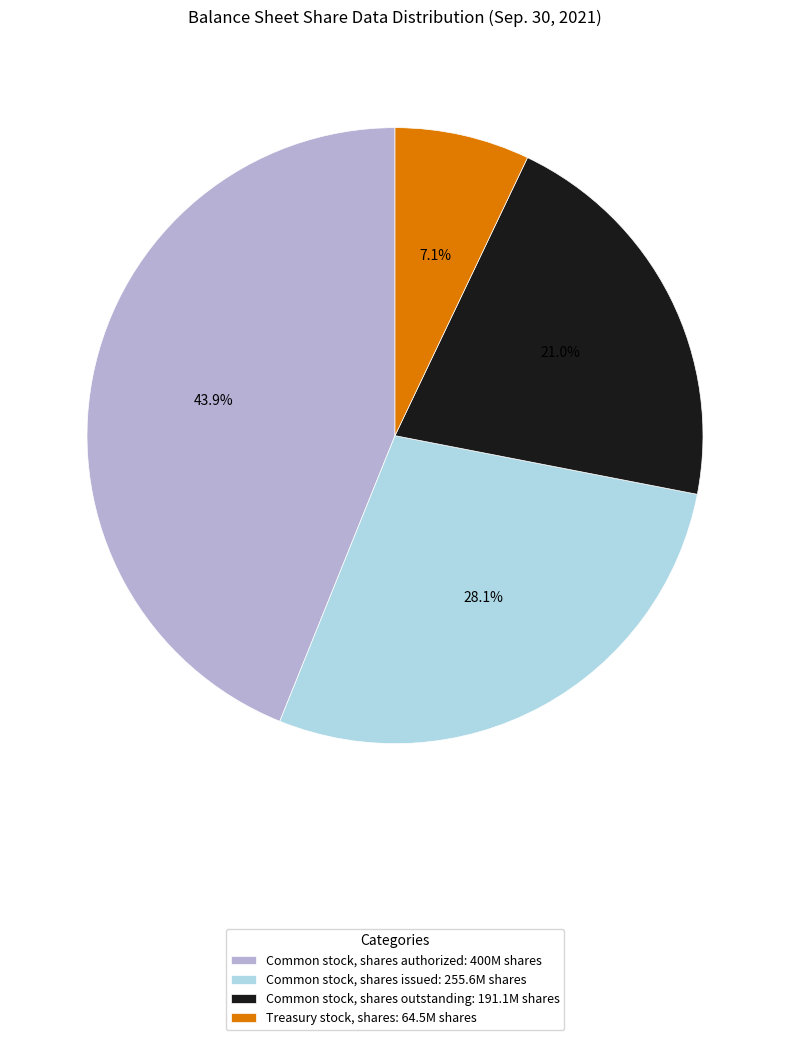

Which category has the smallest portion of the pie?

Treasury stock, shares